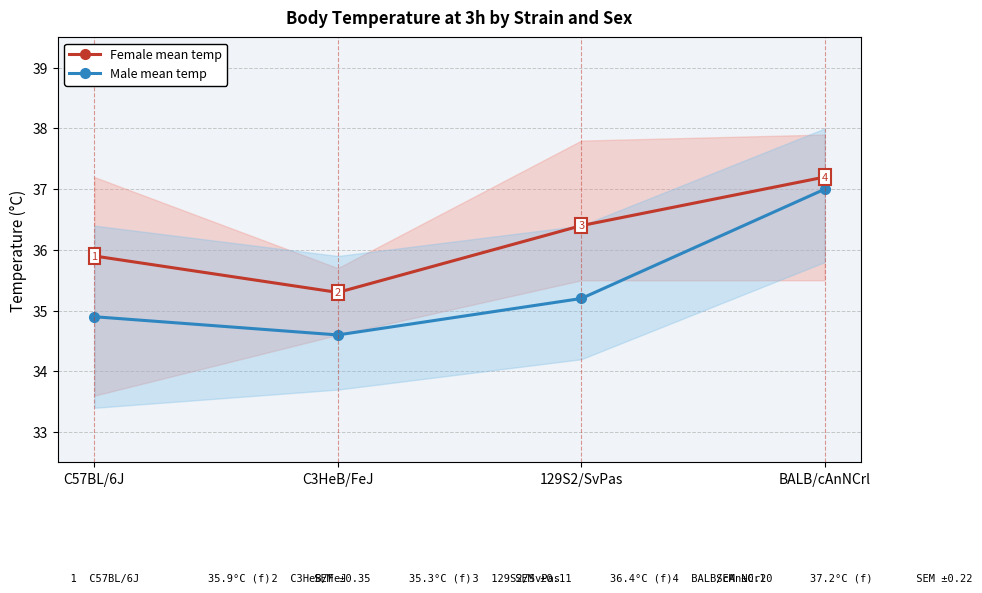

Is this an area chart (filled region under the line)?

No